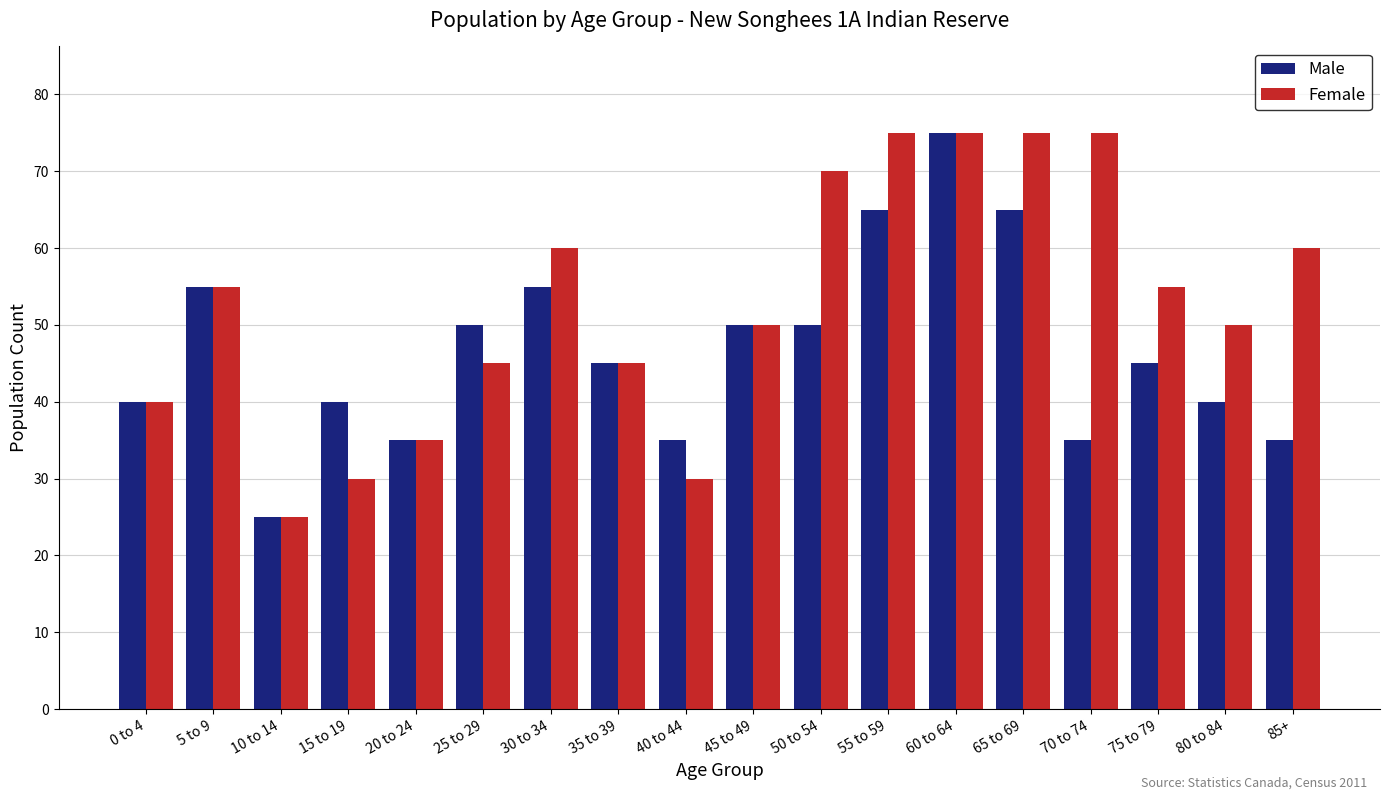

Which series has the largest total across all categories?

Female